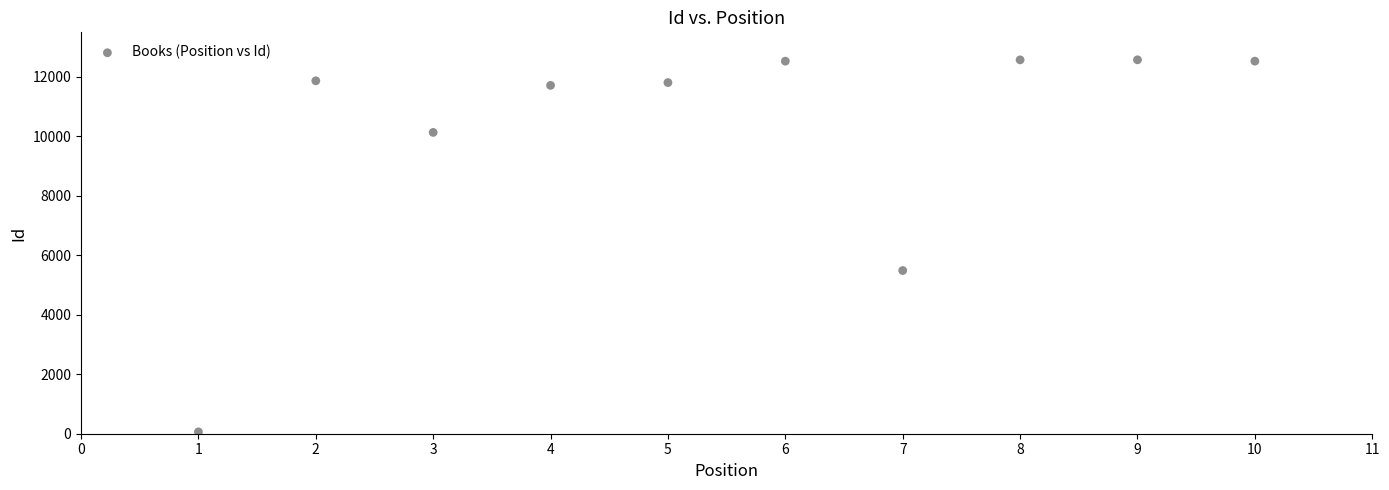

What is the range of X values (max minus min)?

9